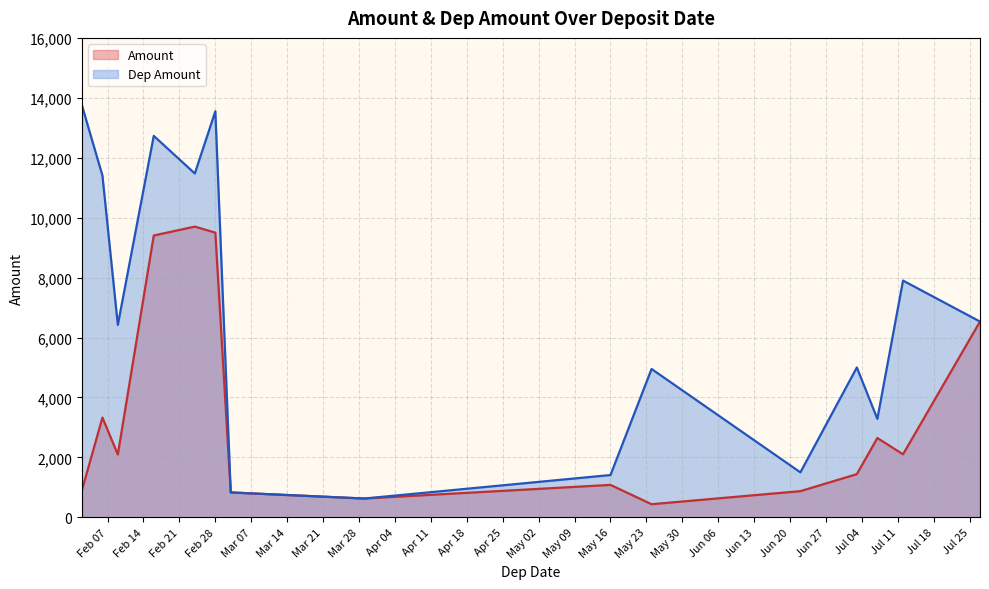

What is the smallest value displayed?

436